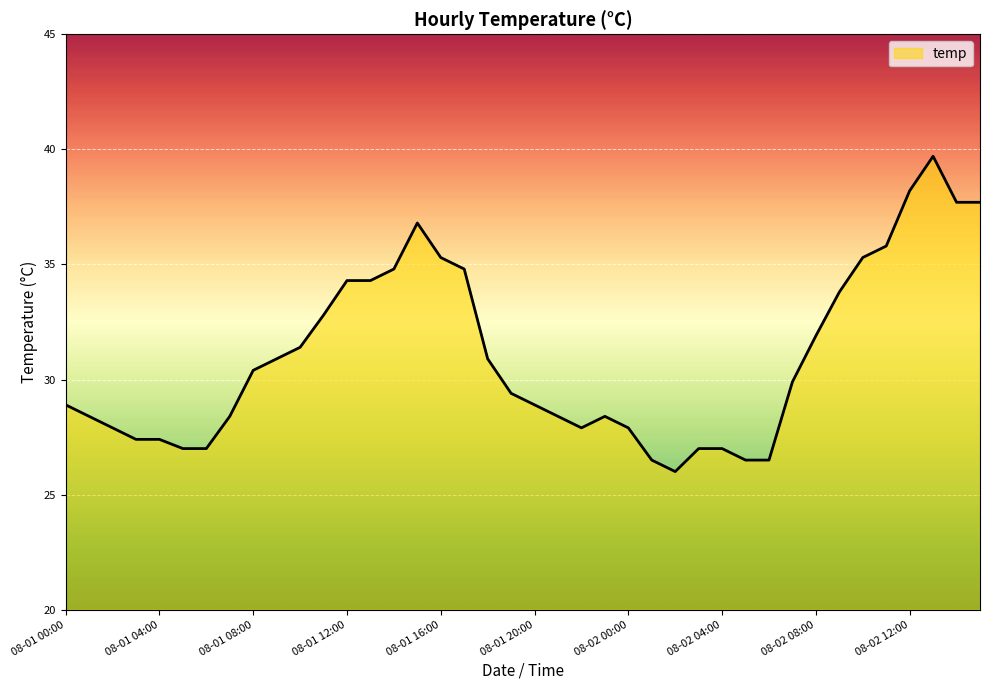

What is the maximum value shown in the chart?

39.7